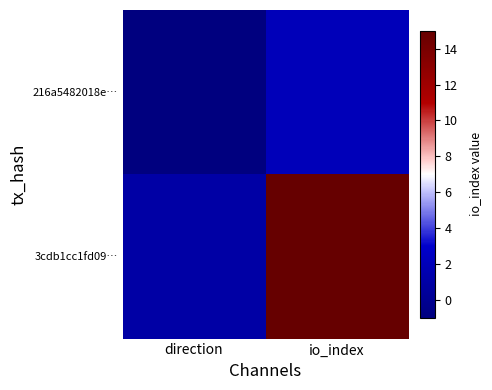

What is the smallest value displayed?

-1